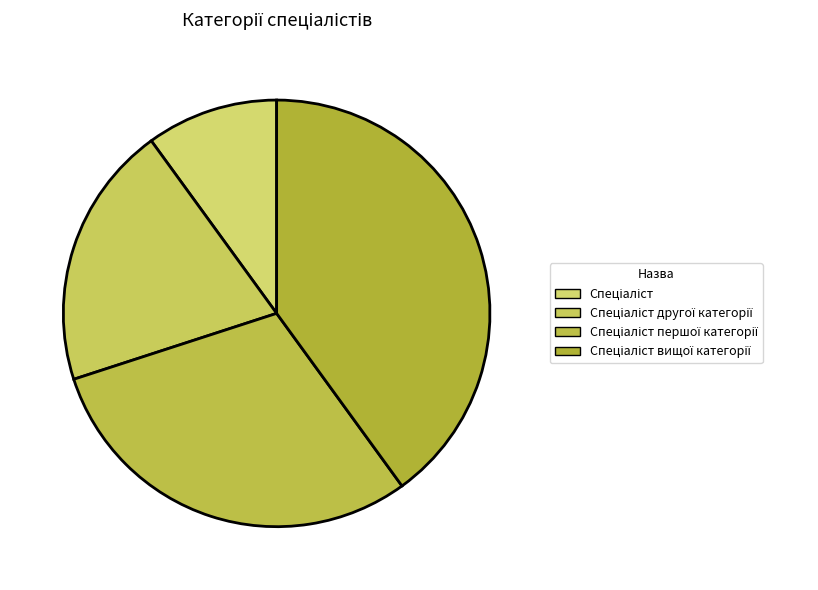

How many segments does this pie chart have?

4